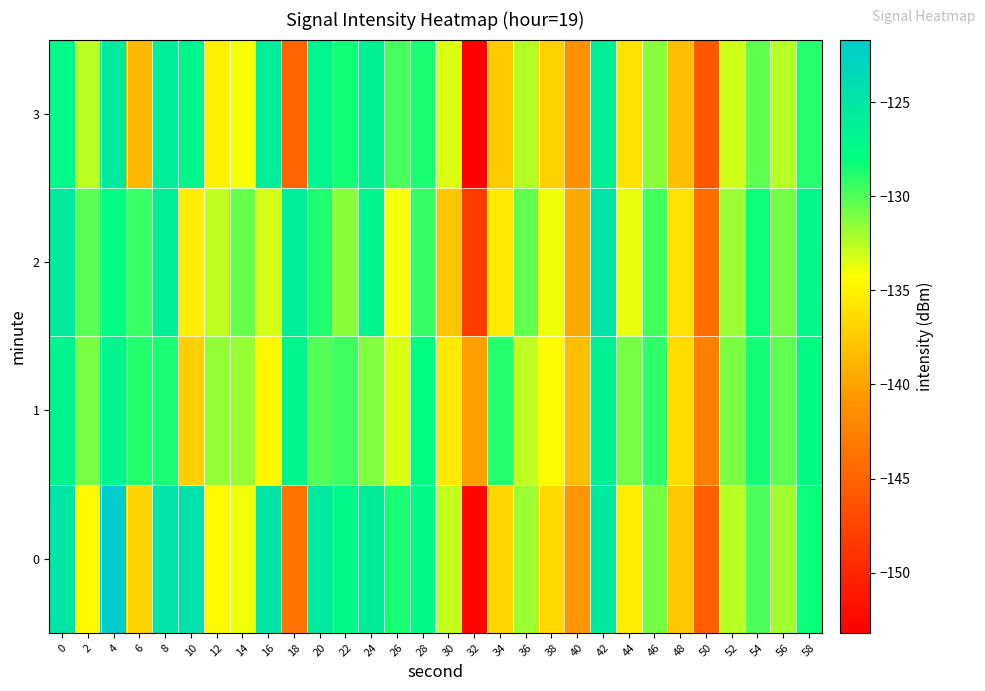

Rank the series by their maximum value, from lowest to highest.

1, 3, 2, 0